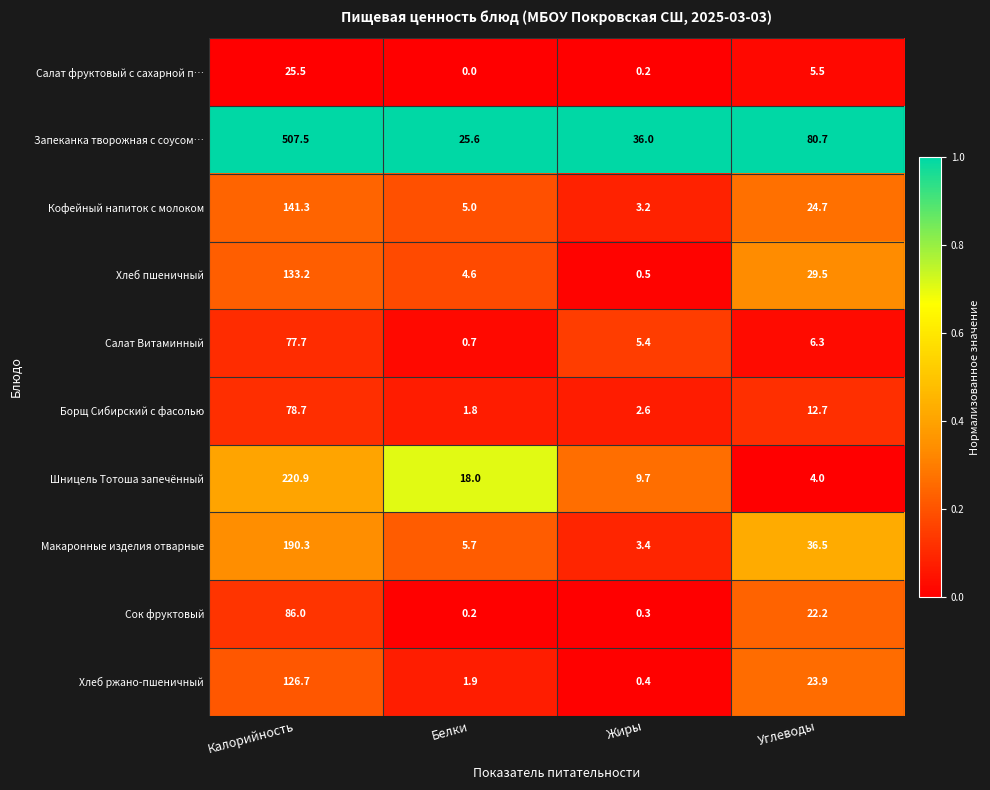

Rank the series at Калорийность from lowest to highest value.

Салат фруктовый с сахарной п…, Салат Витаминный, Борщ Сибирский с фасолью, Сок фруктовый, Хлеб ржано-пшеничный, Хлеб пшеничный, Кофейный напиток с молоком, Макаронные изделия отварные, Шницель Тотоша запечённый, Запеканка творожная с соусом…